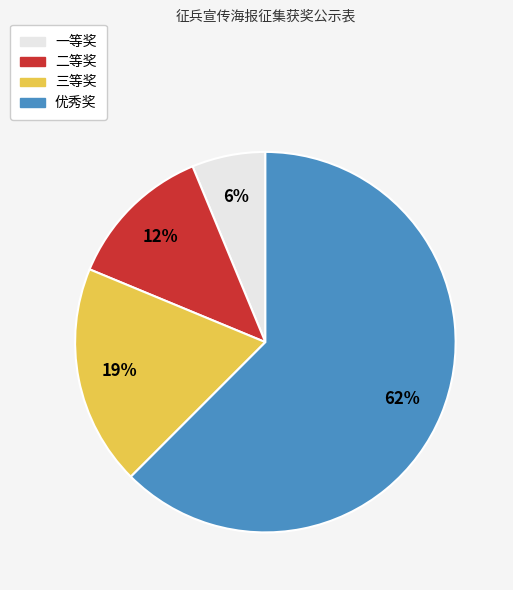

Which has a higher value, 一等奖 or 二等奖?

二等奖